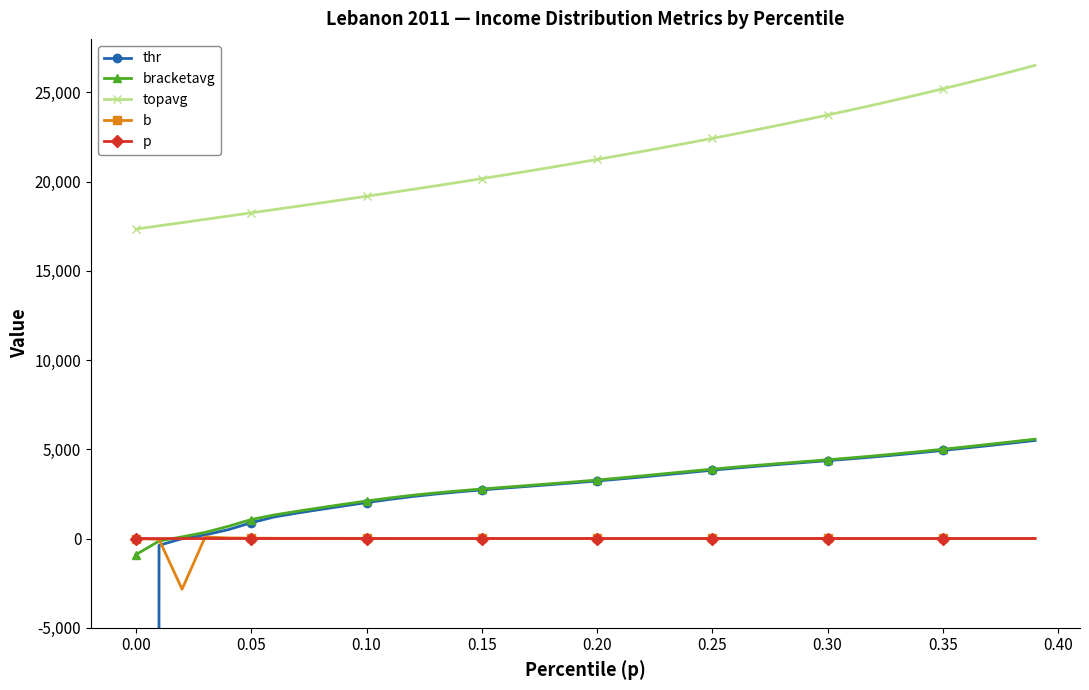

True or false: b and topavg cross at least once.

False